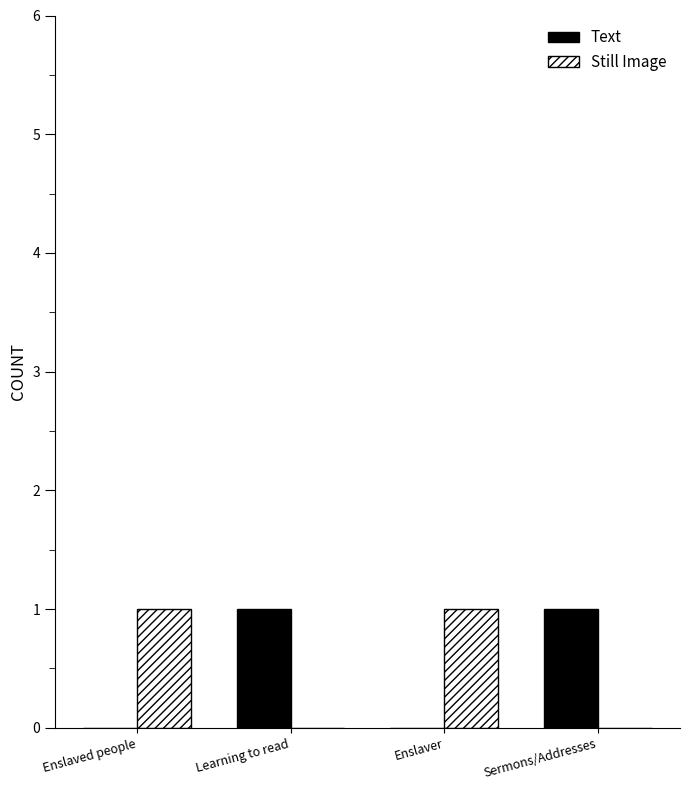

The Text series shows 1 at Learning to read. True or false?

True